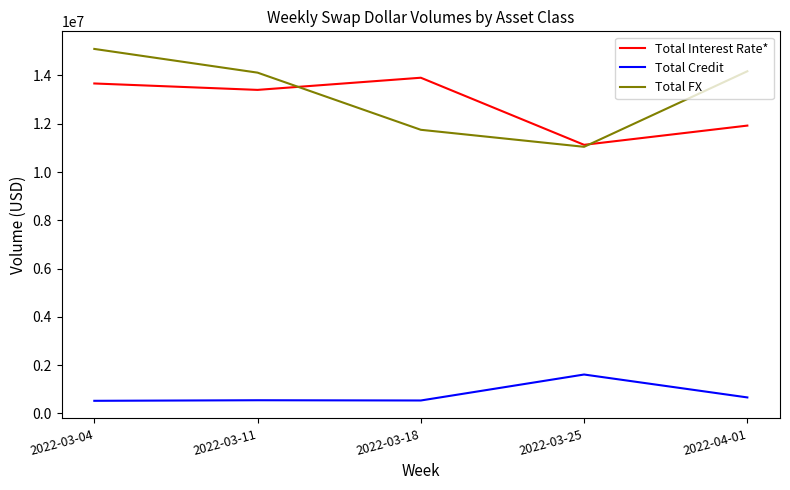

True or false: Total Credit and Total FX cross at least once.

False